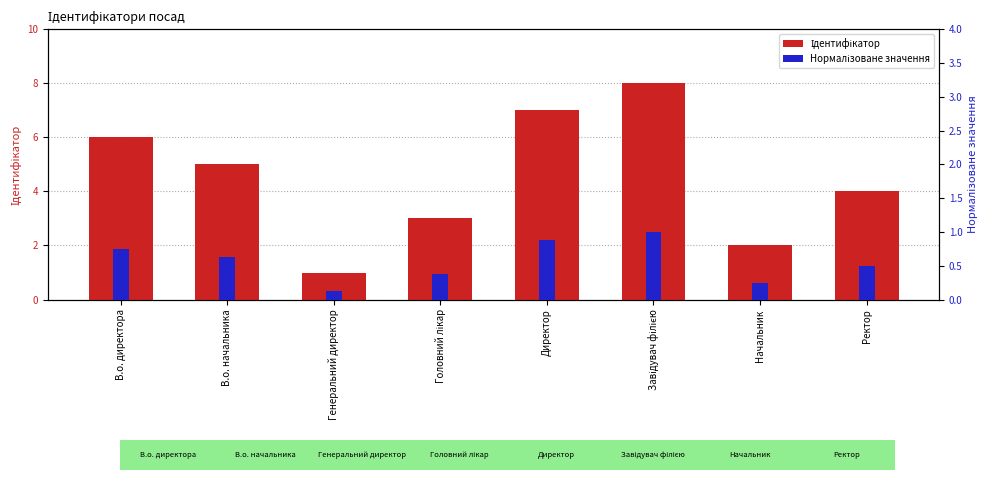

List the labels in order of Нормалізоване значення value, largest first.

Завідувач філією, Директор, В.о. директора, В.о. начальника, Ректор, Головний лікар, Начальник, Генеральний директор